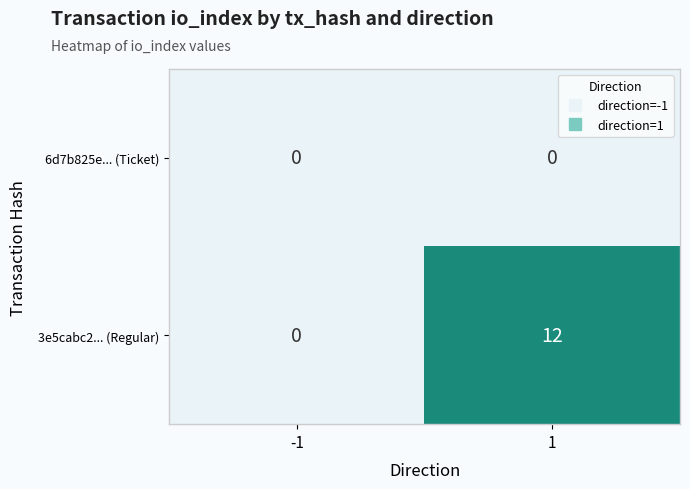

List the series in order of their overall mean, lowest first.

6d7b825e... (Ticket), 3e5cabc2... (Regular)